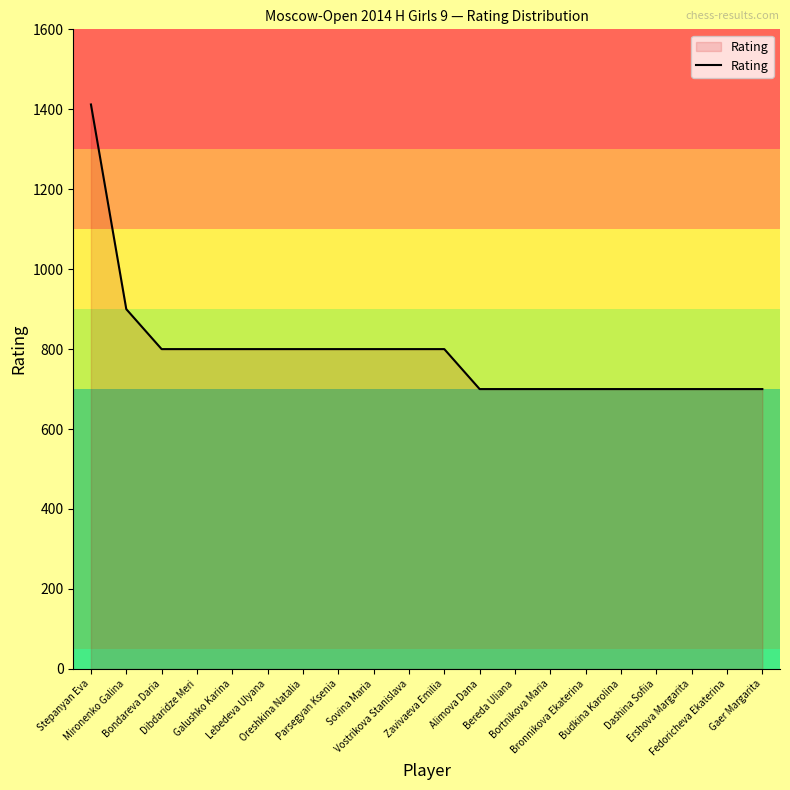

What is the maximum value shown in the chart?

1412